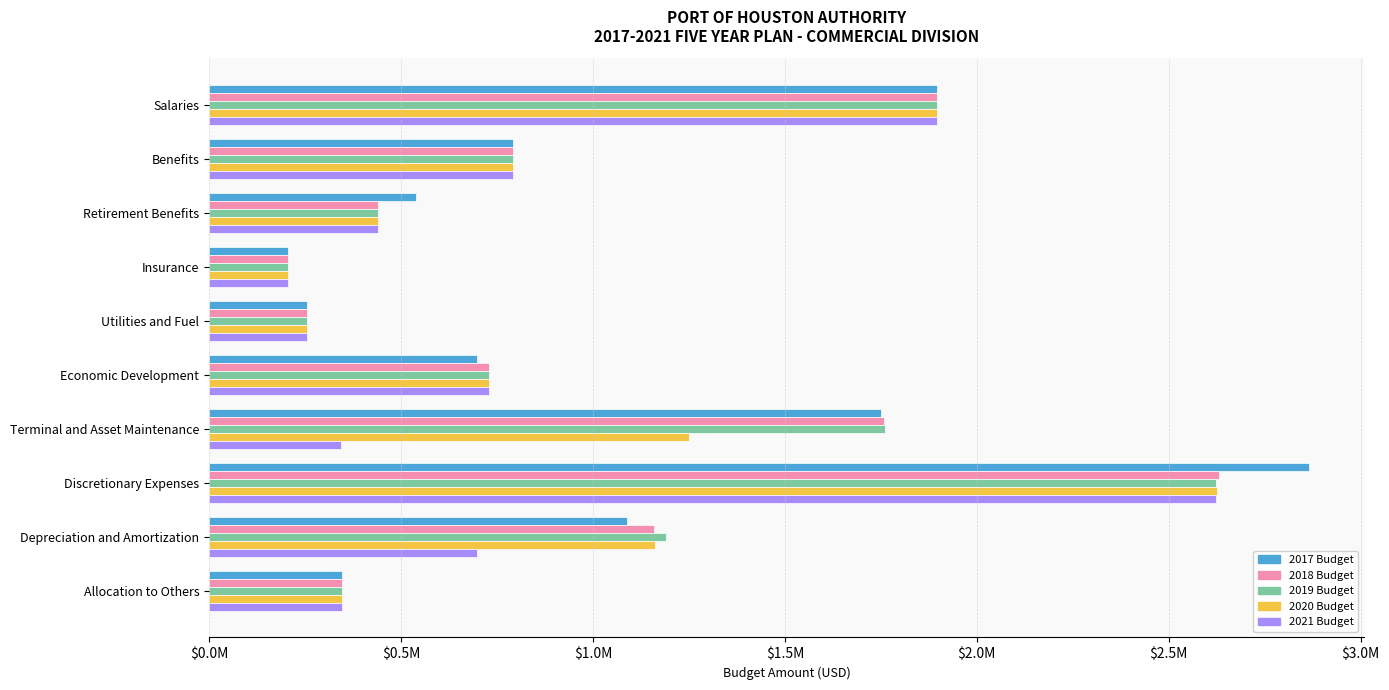

Which series has the largest range (max minus min)?

2017 Budget